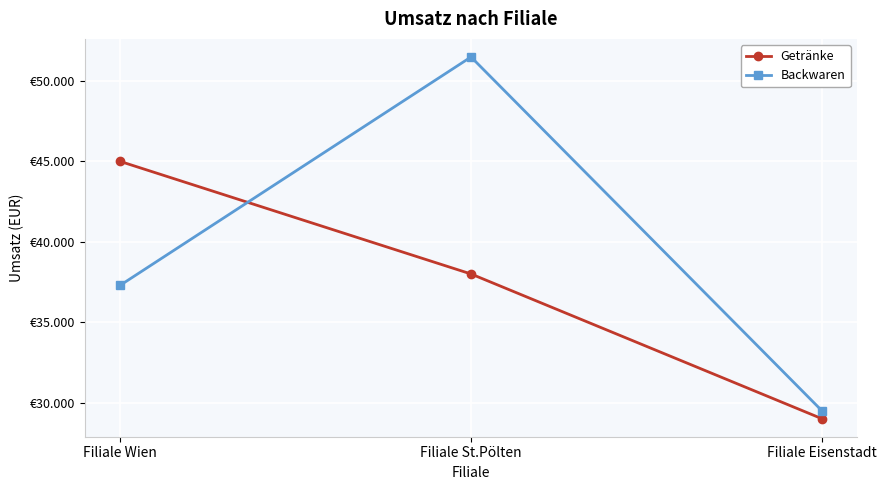

Which series has the largest total across all categories?

Backwaren